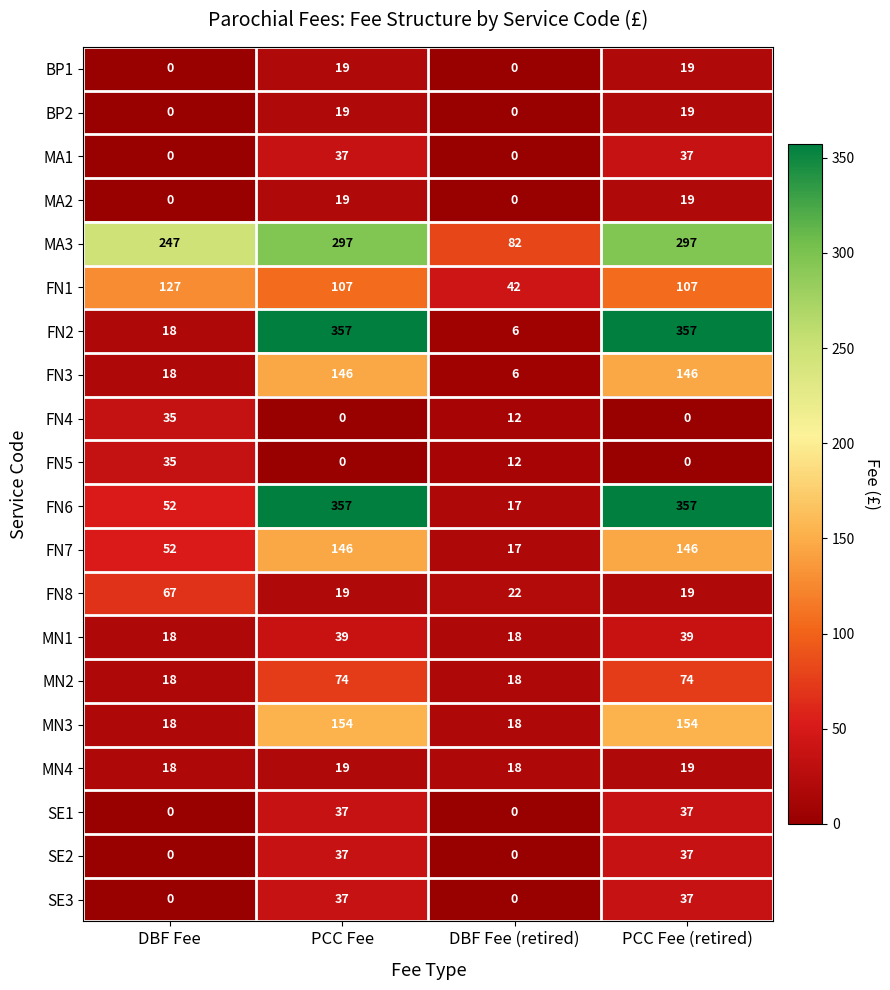

What is the difference between the MN1 values at DBF Fee (retired) and PCC Fee?

21